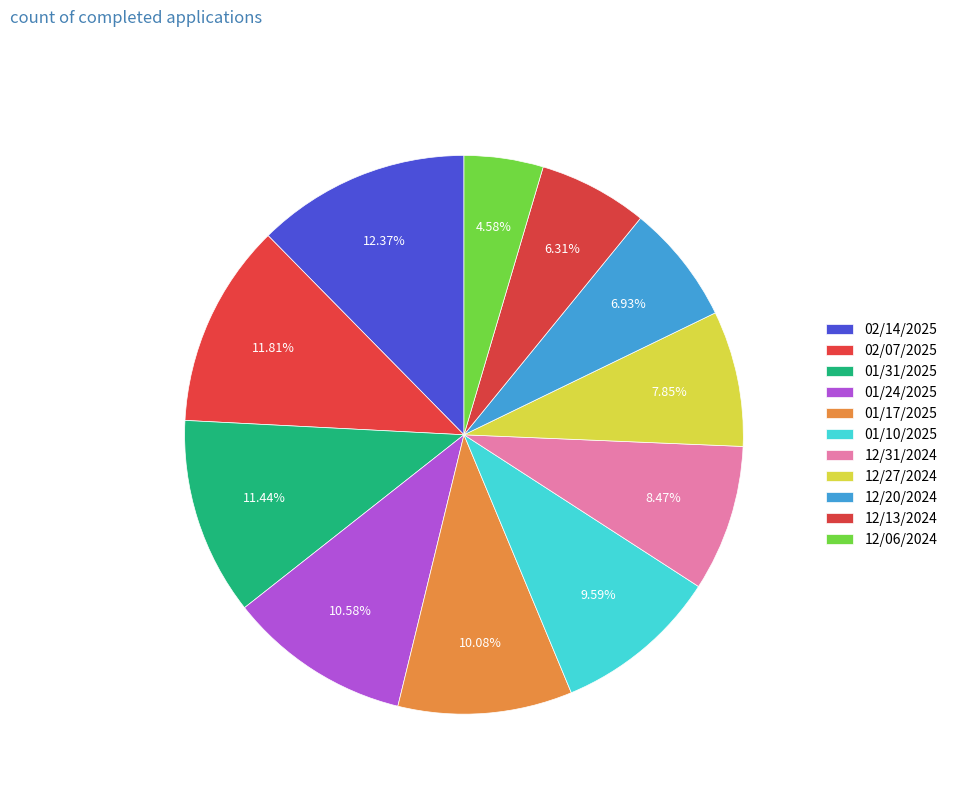

What is the change in value from 02/14/2025 to 12/31/2024?

-63